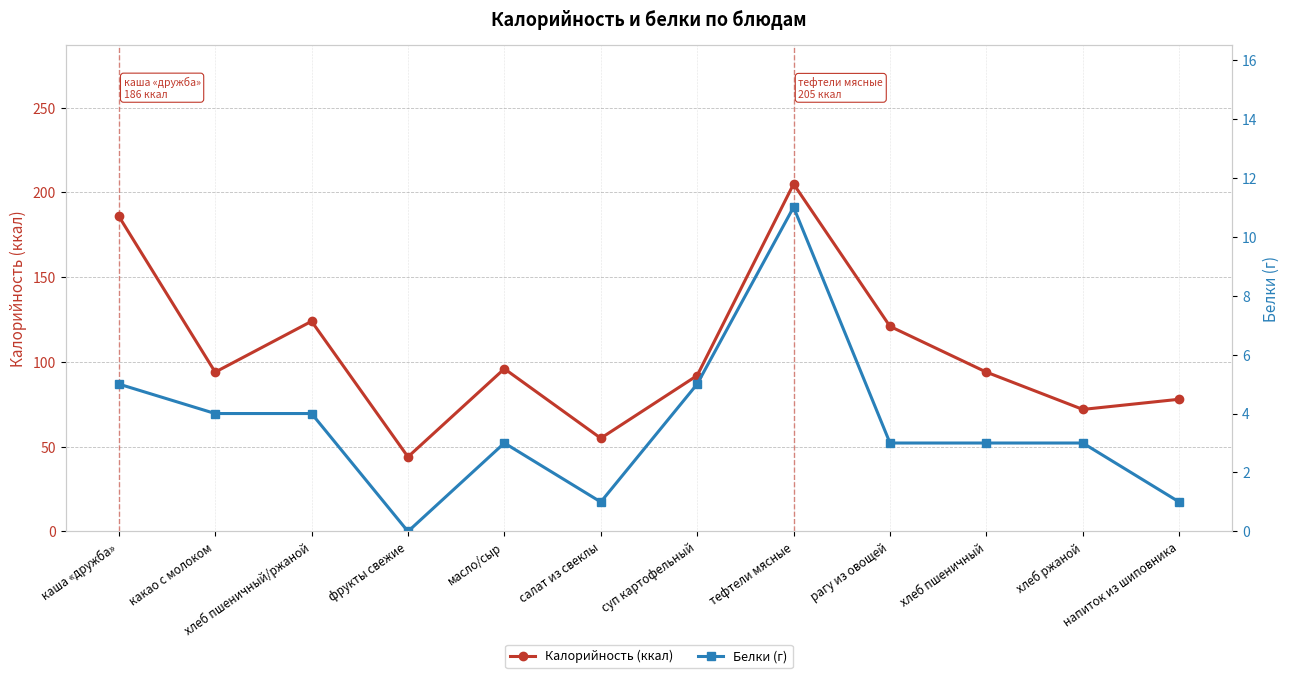

True or false: Калорийность (ккал) and Белки (г) cross at least once.

False